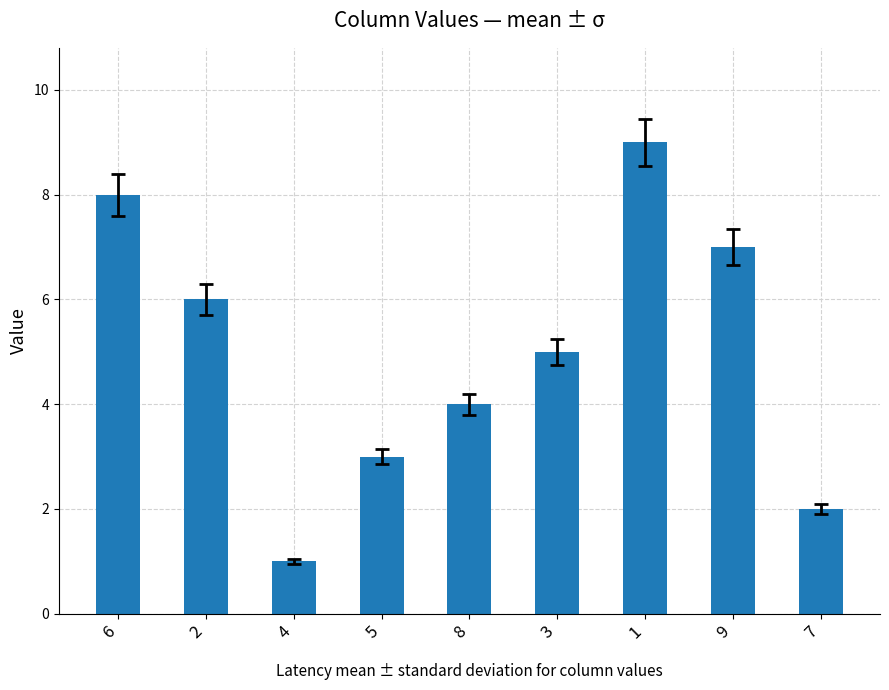

Between 1 and 4, which is larger?

1